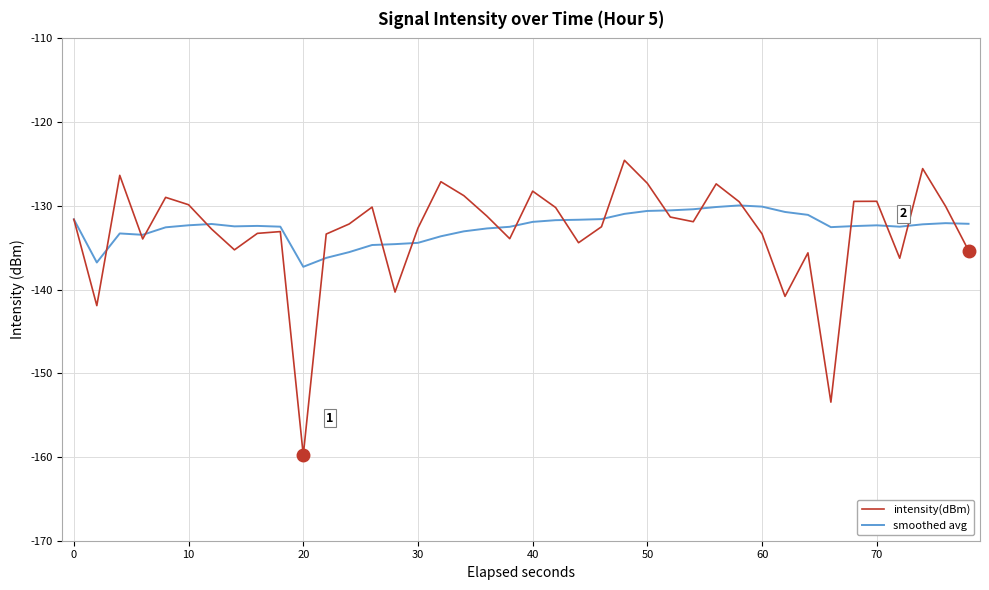

What is the smallest value displayed?

-159.8